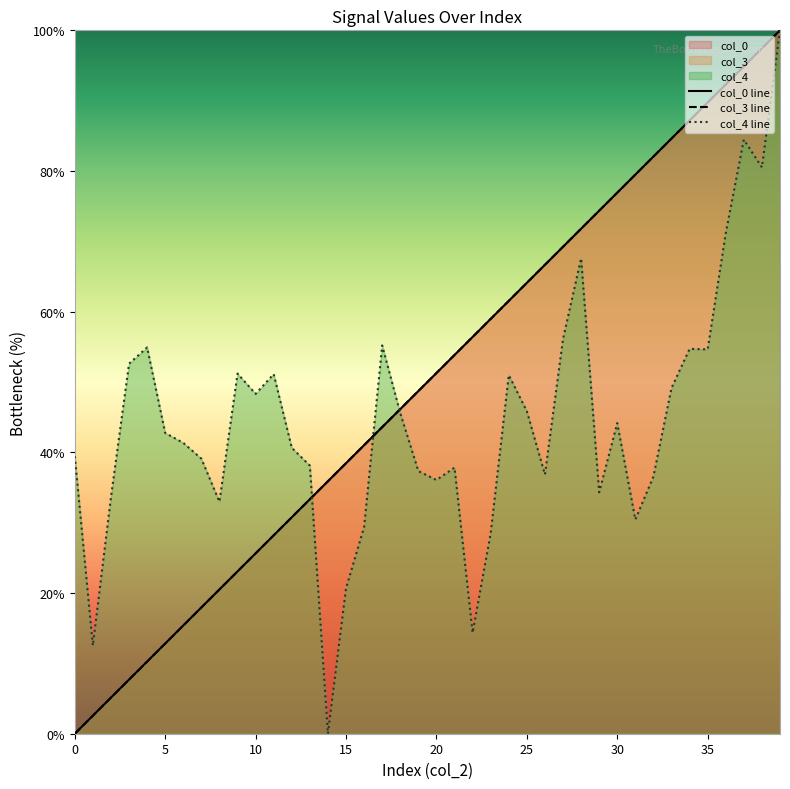

Between 12 and 38, which series saw the biggest shift?

col_0